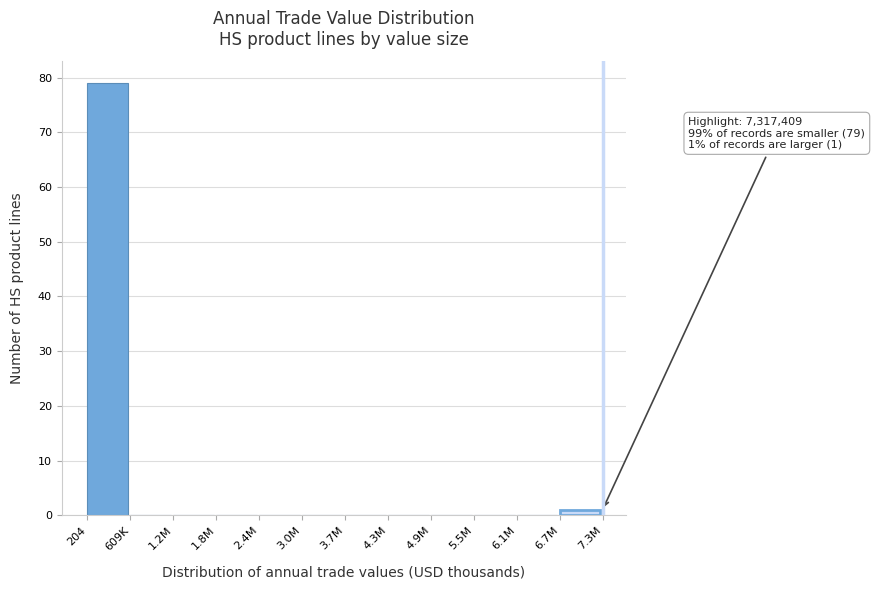

Reading right to left, extract all data points from this chart.

6.7M=1	6.1M=0	5.5M=0	4.9M=0	4.3M=0	3.7M=0	3.0M=0	2.4M=0	1.8M=0	1.2M=0	609K=0	204=79